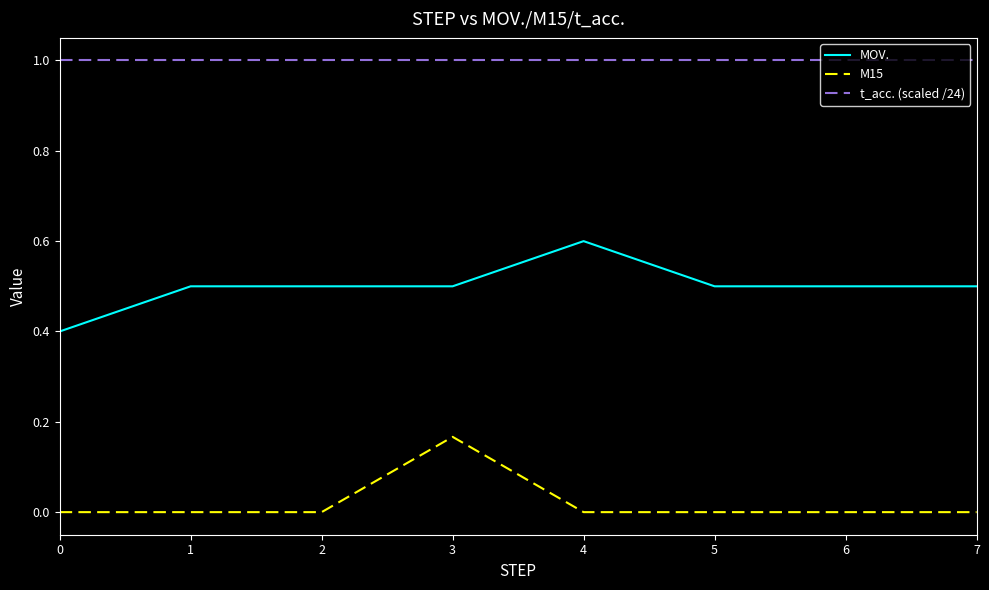

Is this an area chart (filled region under the line)?

No